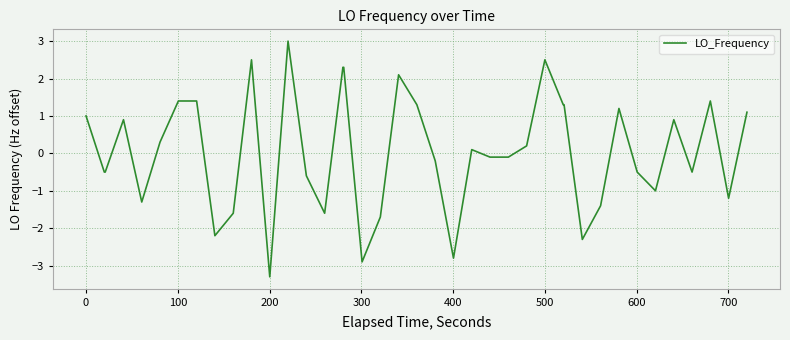

What is the difference between the maximum and minimum values?

6.3